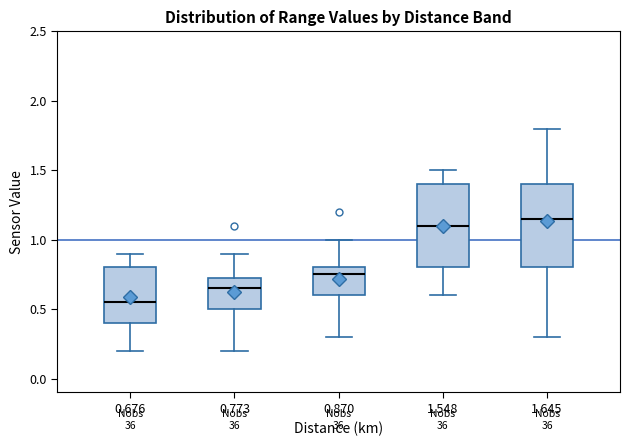

Reading left to right, read every box against the y-axis: the position of its median line, the range the box covers, and the ends of its whiskers. The values are not printed on the chart, so give them approximately, as read against the axis.

0.676: median 0.55, box 0.40 to 0.80, whiskers 0.20 to 0.90
0.773: median 0.65, box 0.50 to 0.75, whiskers 0.20 to 0.90
0.870: median 0.75, box 0.60 to 0.80, whiskers 0.30 to 1.00
1.548: median 1.10, box 0.80 to 1.40, whiskers 0.60 to 1.50
1.645: median 1.15, box 0.80 to 1.40, whiskers 0.30 to 1.80